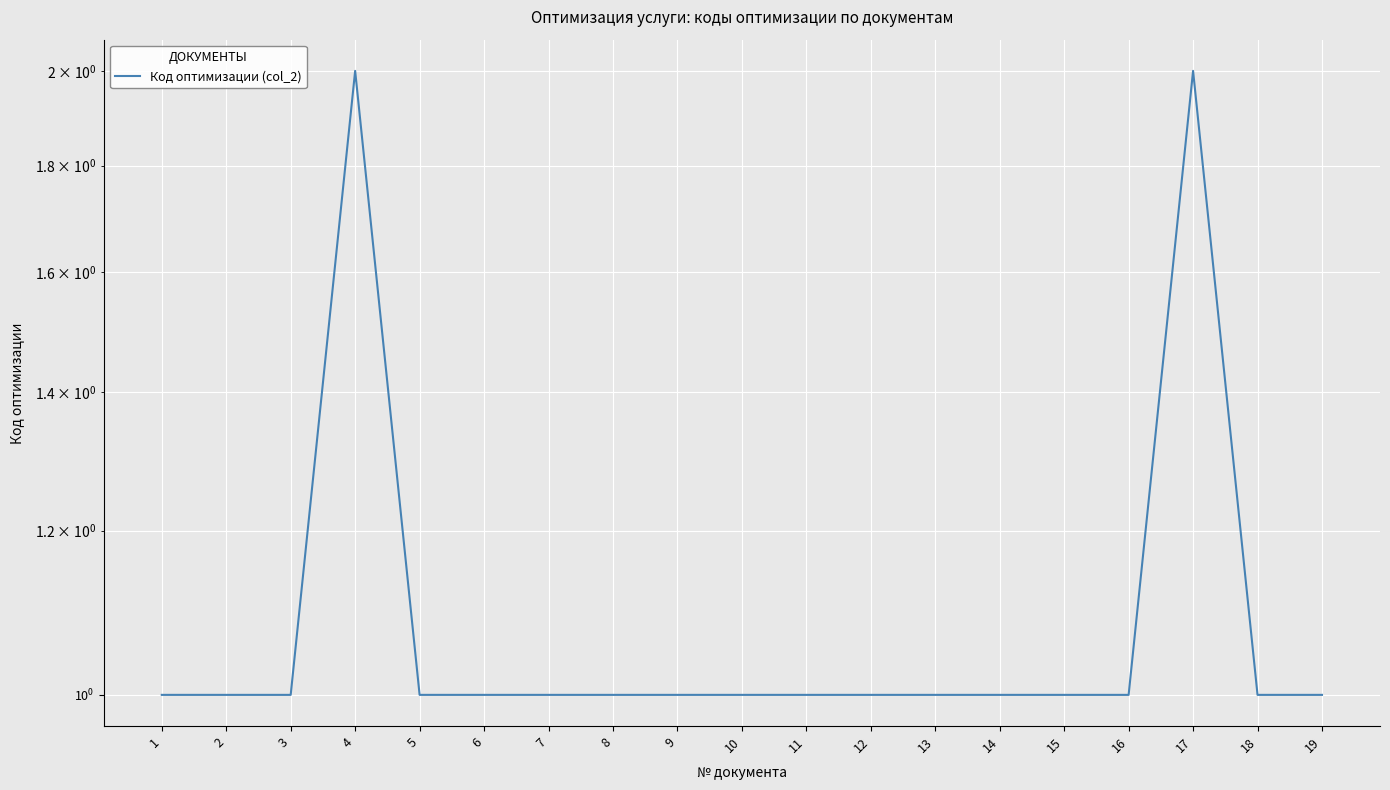

The value at 2 is 1. True or false?

True